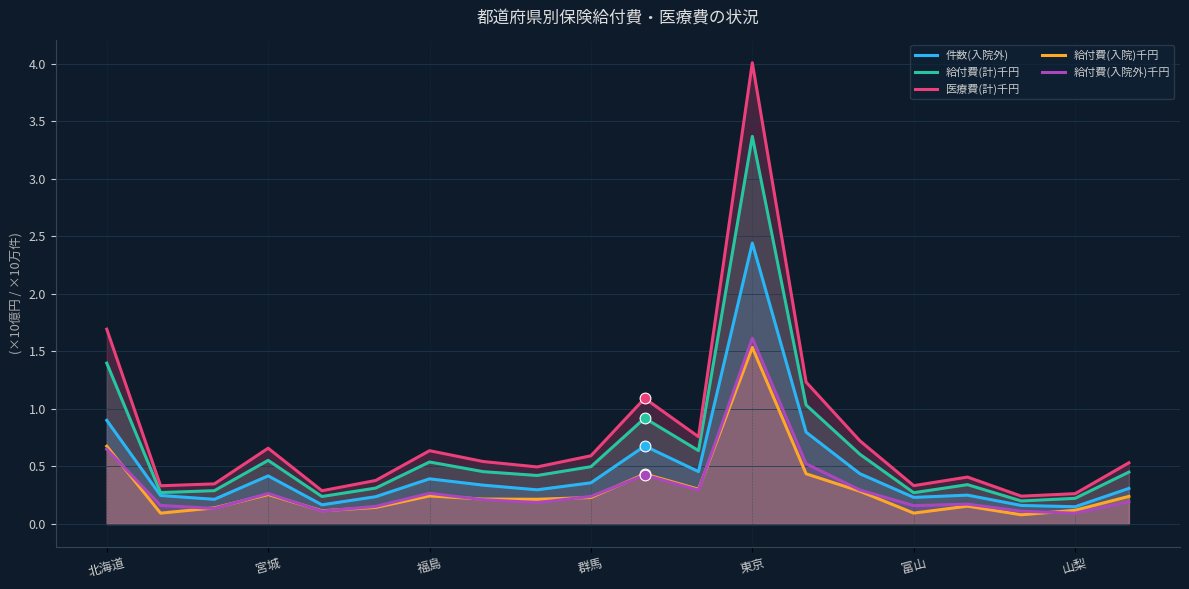

At how many categories does at least one series exceed 3?

1